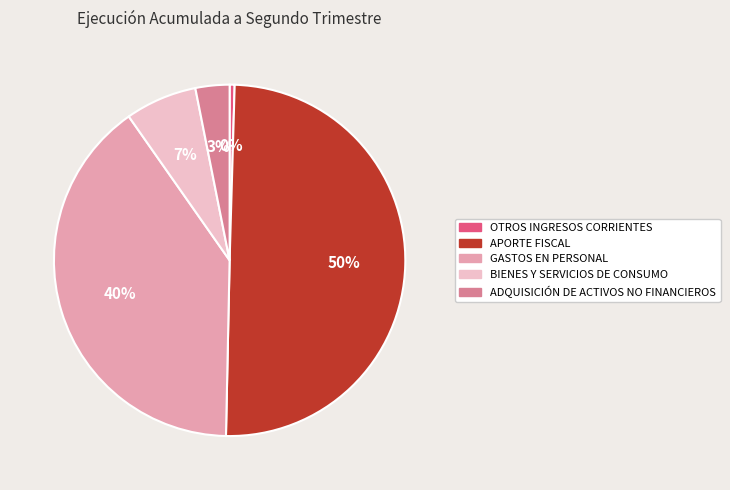

What is the ratio of the value at GASTOS EN PERSONAL to the value at APORTE FISCAL?

0.8